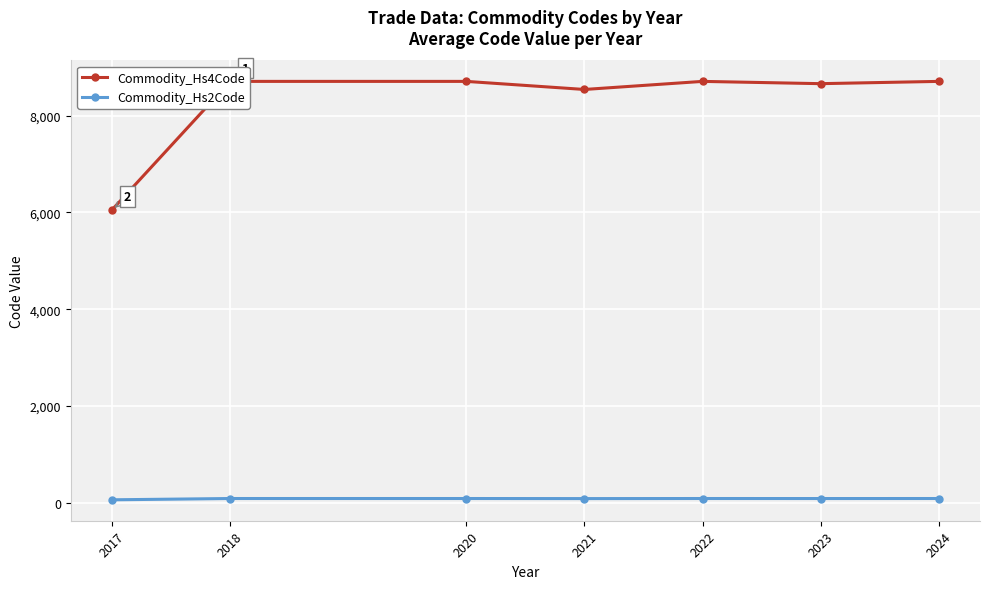

At which category does Commodity_Hs2Code reach its first local valley?

2021